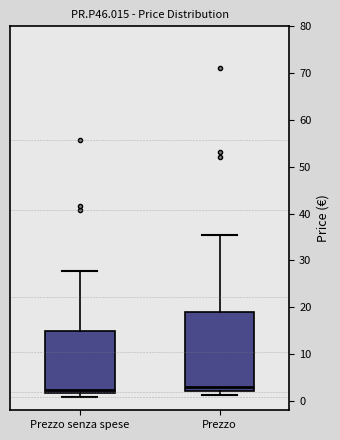

Reading left to right, transcribe this box plot: for each box, give where its median line is, the range the box spans, and where its two whiskers end, as read against the y-axis. The values are not printed on the chart, so give them approximately, as read against the axis.

Prezzo senza spese: median 2 (just above the box's lower edge), box 2 to 15, whiskers 1 to 28
Prezzo: median 3, box 2 to 19, whiskers 1 to 36